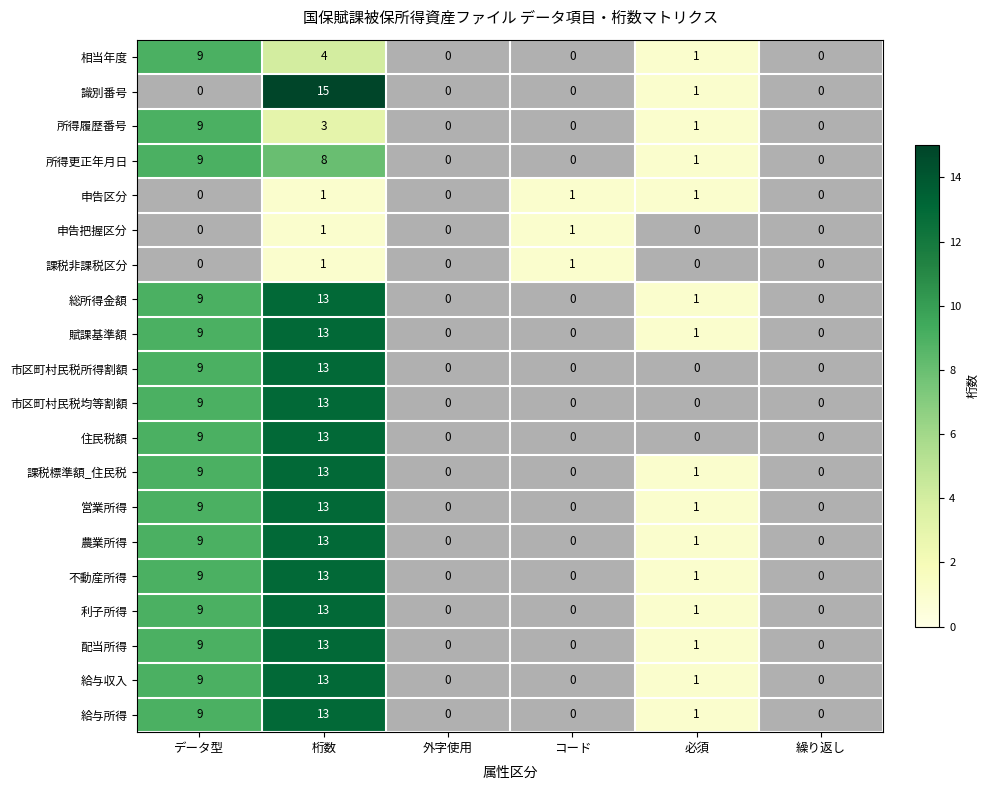

How many values in the 不動産所得 series exceed 1?

2